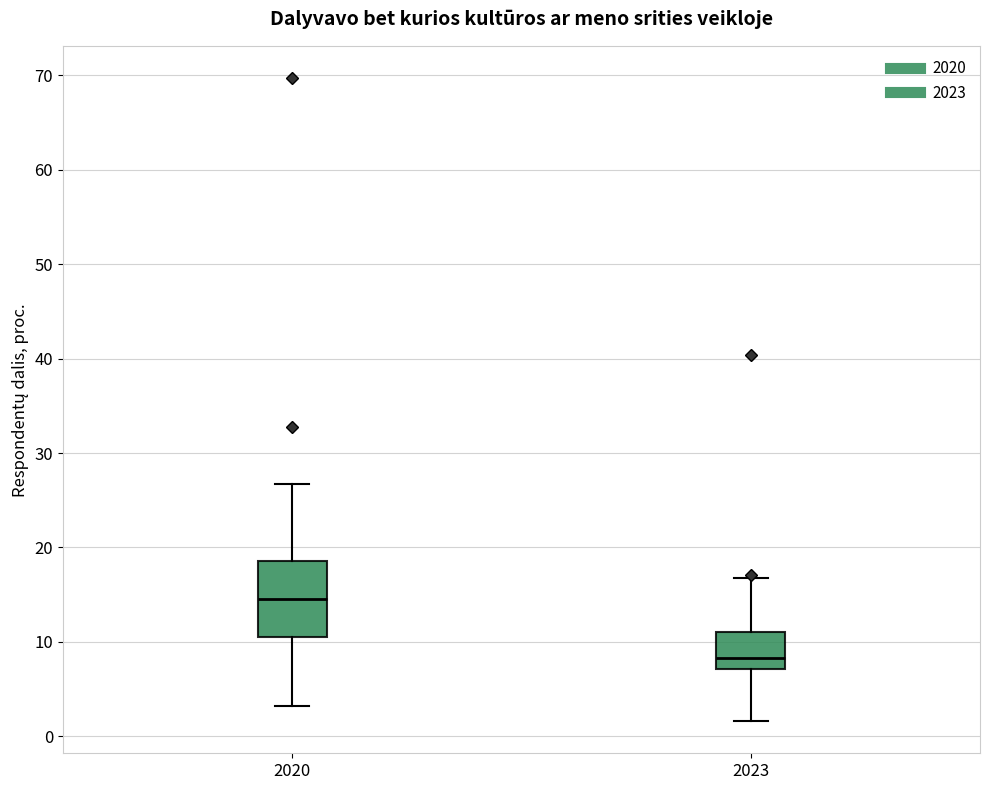

Which box has the highest median line?

2020